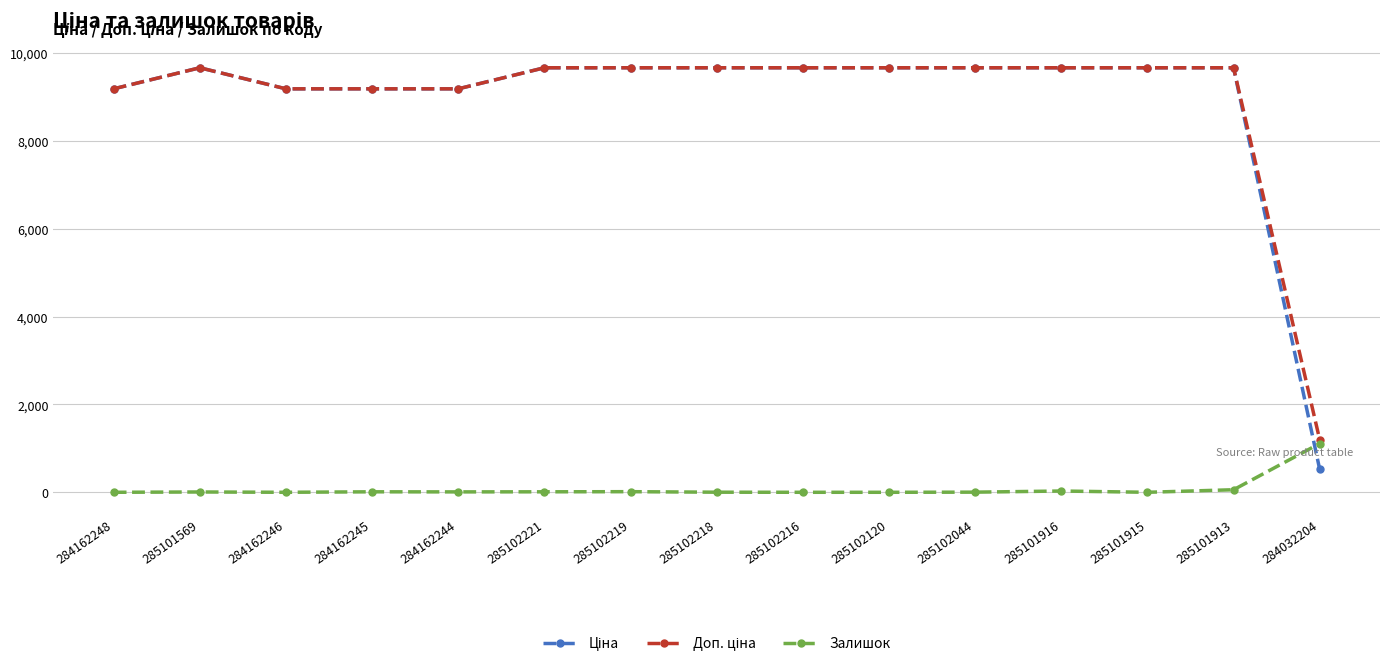

The Залишок series shows 11.0 at 285102221. True or false?

True